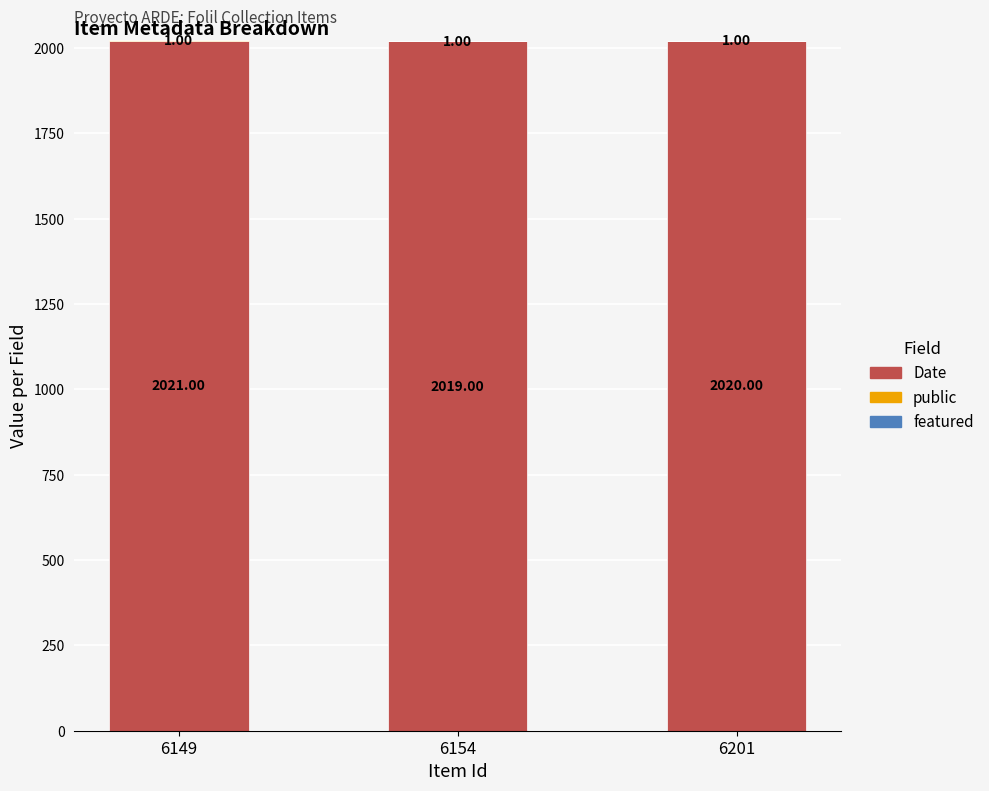

What is the sum of the Date values at 6154 and 6149?

4040